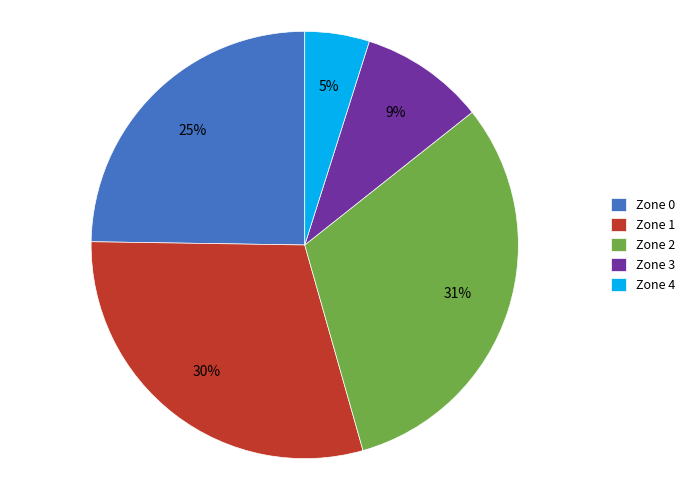

Combined, do Zone 1 and Zone 3 account for over 50%?

No